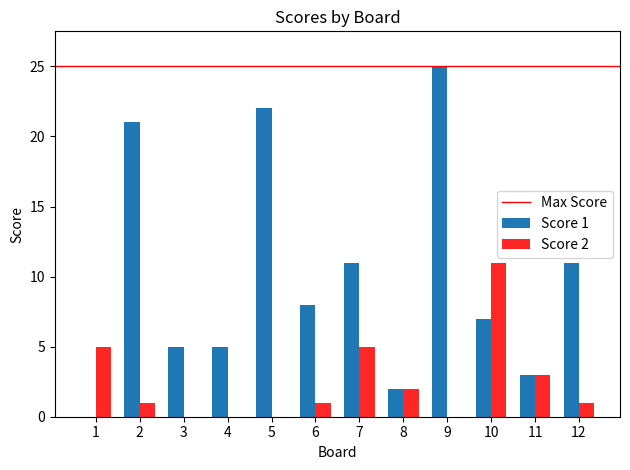

At which label does Score 2 reach its peak?

10